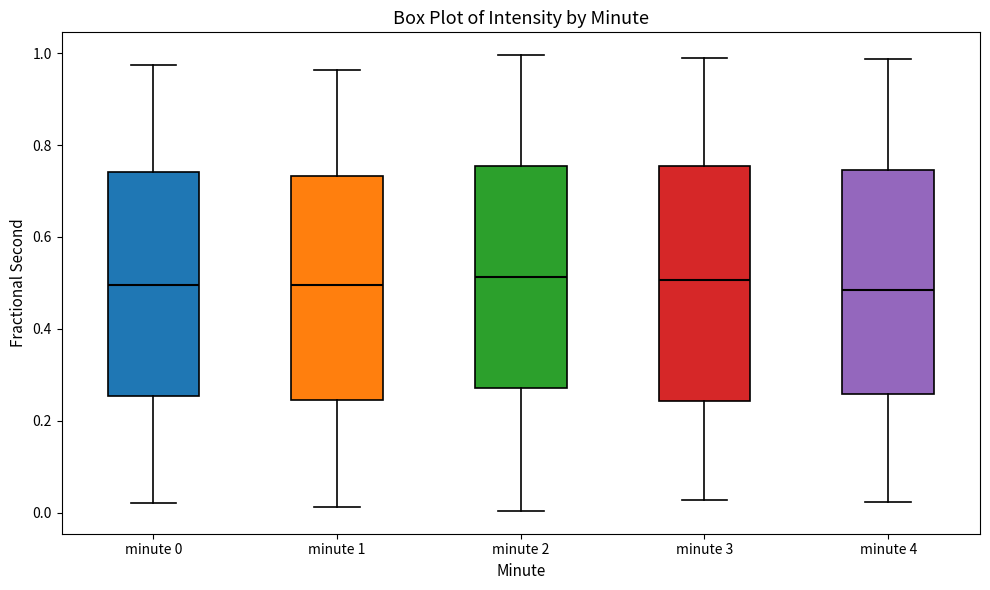

Reading left to right, transcribe this box plot: for each box, give where its median line is, the range the box spans, and where its two whiskers end, as read against the y-axis. The values are not printed on the chart, so give them approximately, as read against the axis.

minute 0: median 0.50, box 0.26 to 0.74, whiskers 0.02 to 0.98
minute 1: median 0.50, box 0.24 to 0.74, whiskers 0.02 to 0.96
minute 2: median 0.52, box 0.28 to 0.76, whiskers 0.00 to 1.00
minute 3: median 0.50, box 0.24 to 0.76, whiskers 0.02 to 1.00
minute 4: median 0.48, box 0.26 to 0.74, whiskers 0.02 to 0.98